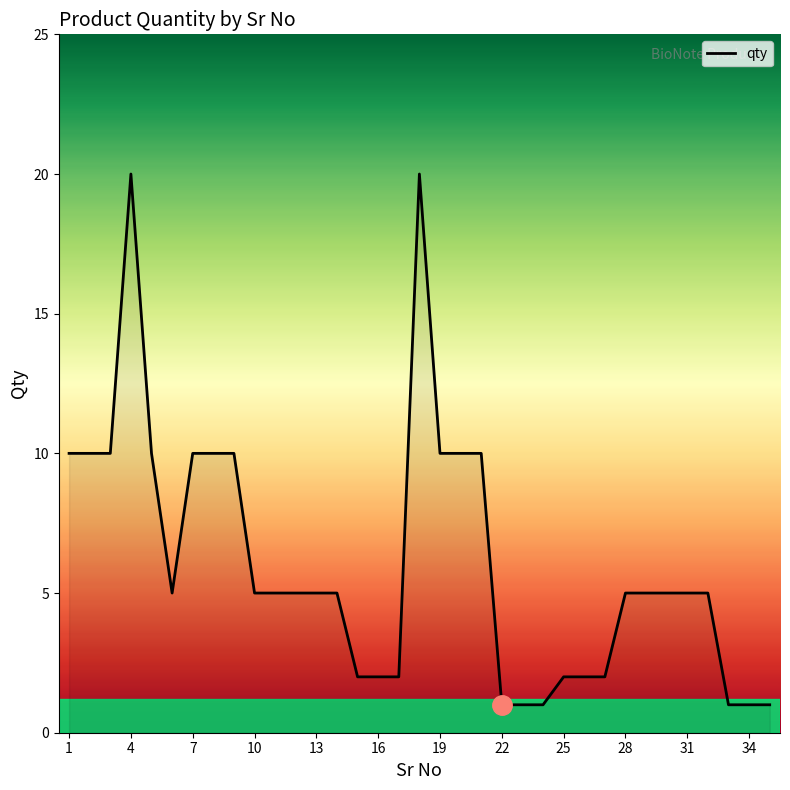

How many series are shown in this chart?

1